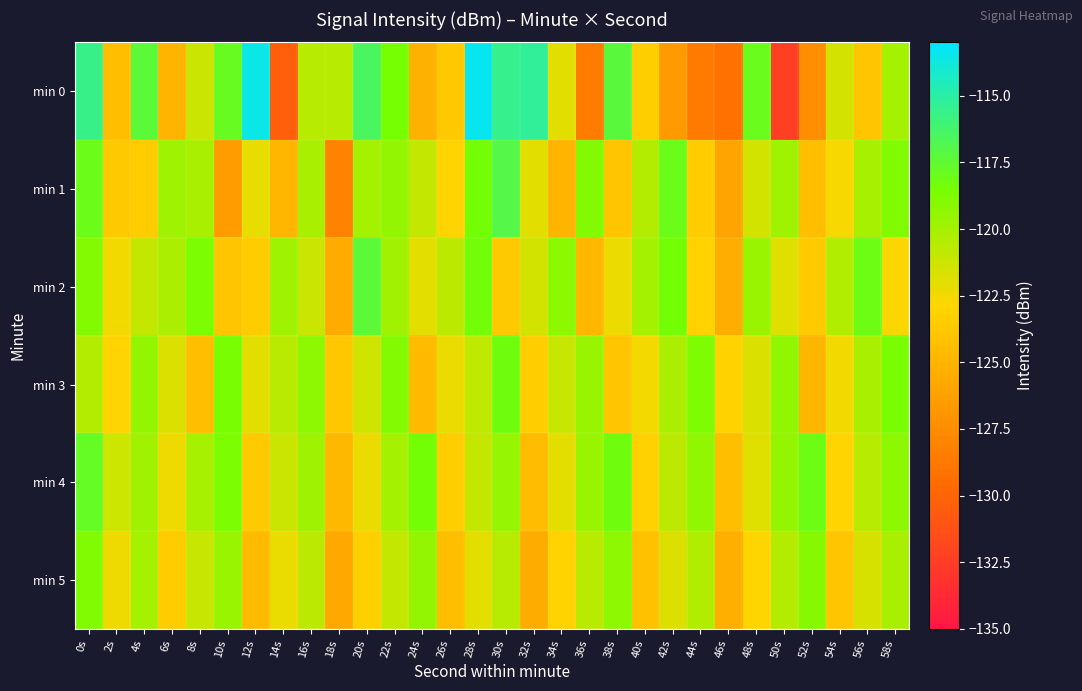

Reading right to left, transcribe all the data shown in this chart.

min 0: 58s=-120.0	56s=-123.9	54s=-121.5	52s=-127.4	50s=-132.3	48s=-117.9	46s=-129.2	44s=-128.6	42s=-126.7	40s=-123.4	38s=-117.3	36s=-128.5	34s=-122.0	32s=-115.3	30s=-115.5	28s=-113.4	26s=-123.7	24s=-125.2	22s=-118.5	20s=-116.5	18s=-120.6	16s=-120.6	14s=-130.4	12s=-113.6	10s=-117.9	8s=-121.2	6s=-125.0	4s=-117.3	2s=-124.3	0s=-115.6
min 1: 58s=-118.9	56s=-120.1	54s=-122.7	52s=-124.3	50s=-119.8	48s=-121.5	46s=-126.0	44s=-123.5	42s=-118.0	40s=-120.5	38s=-124.0	36s=-119.0	34s=-125.0	32s=-122.0	30s=-117.0	28s=-118.5	26s=-123.0	24s=-121.0	22s=-119.5	20s=-120.0	18s=-128.1	16s=-120.2	14s=-124.9	12s=-122.2	10s=-126.5	8s=-120.1	6s=-119.9	4s=-123.6	2s=-123.7	0s=-118.1
min 2: 58s=-122.8	56s=-118.1	54s=-120.4	52s=-123.6	50s=-121.9	48s=-119.7	46s=-125.4	44s=-123.1	42s=-118.5	40s=-120.0	38s=-122.3	36s=-124.8	34s=-119.2	32s=-121.5	30s=-123.7	28s=-118.4	26s=-120.8	24s=-122.1	22s=-119.9	20s=-117.3	18s=-125.6	16s=-121.2	14s=-119.8	12s=-123.5	10s=-124.0	8s=-118.7	6s=-120.3	4s=-121.0	2s=-122.5	0s=-119.0
min 3: 58s=-118.6	56s=-120.2	54s=-122.5	52s=-124.9	50s=-119.4	48s=-121.7	46s=-123.1	44s=-118.8	42s=-120.3	40s=-122.6	38s=-124.0	36s=-119.7	34s=-121.1	32s=-123.4	30s=-118.3	28s=-120.9	26s=-122.2	24s=-124.6	22s=-119.0	20s=-121.4	18s=-123.8	16s=-119.3	14s=-120.7	12s=-122.0	10s=-118.6	8s=-124.3	6s=-121.8	4s=-119.5	2s=-123.0	0s=-120.5
min 4: 58s=-119.2	56s=-120.6	54s=-123.0	52s=-118.1	50s=-119.5	48s=-121.9	46s=-124.3	44s=-119.4	42s=-120.8	40s=-123.2	38s=-118.3	36s=-119.7	34s=-122.1	32s=-124.5	30s=-119.6	28s=-121.0	26s=-123.4	24s=-118.5	22s=-120.0	20s=-122.3	18s=-124.7	16s=-119.8	14s=-121.2	12s=-123.6	10s=-118.7	8s=-120.1	6s=-122.4	4s=-119.9	2s=-121.3	0s=-117.8
min 5: 58s=-120.2	56s=-121.6	54s=-124.0	52s=-119.1	50s=-120.5	48s=-122.9	46s=-125.3	44s=-120.4	42s=-121.8	40s=-124.2	38s=-119.3	36s=-120.7	34s=-123.1	32s=-125.5	30s=-120.6	28s=-122.0	26s=-124.4	24s=-119.5	22s=-121.0	20s=-123.3	18s=-125.7	16s=-120.8	14s=-122.2	12s=-124.6	10s=-119.7	8s=-121.1	6s=-123.5	4s=-120.0	2s=-122.4	0s=-118.9